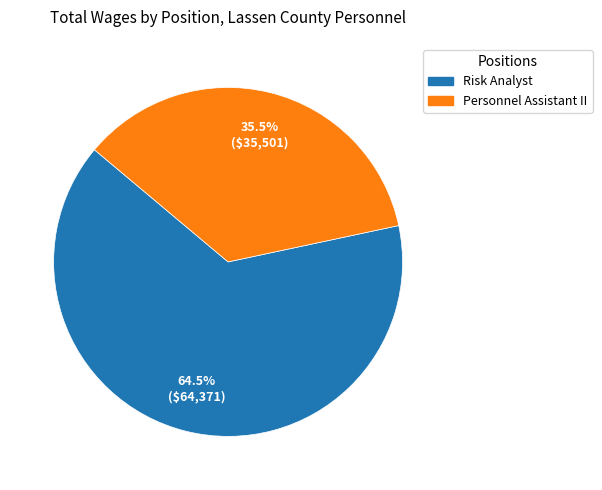

Which category has the smallest portion of the pie?

Personnel Assistant II